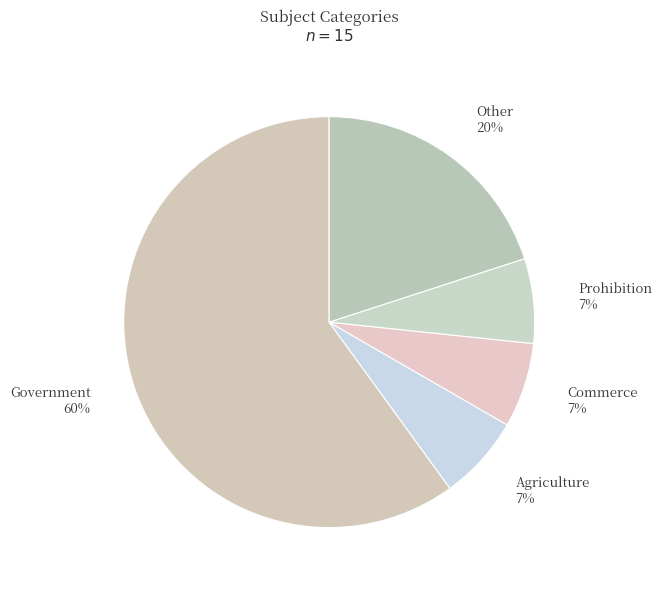

To the nearest percent, what percentage of the pie is Agriculture?

7%